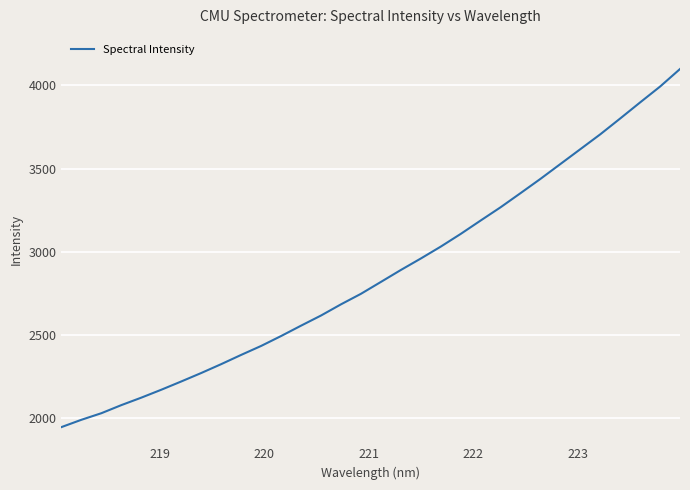

What is the smallest value displayed?

1947.8